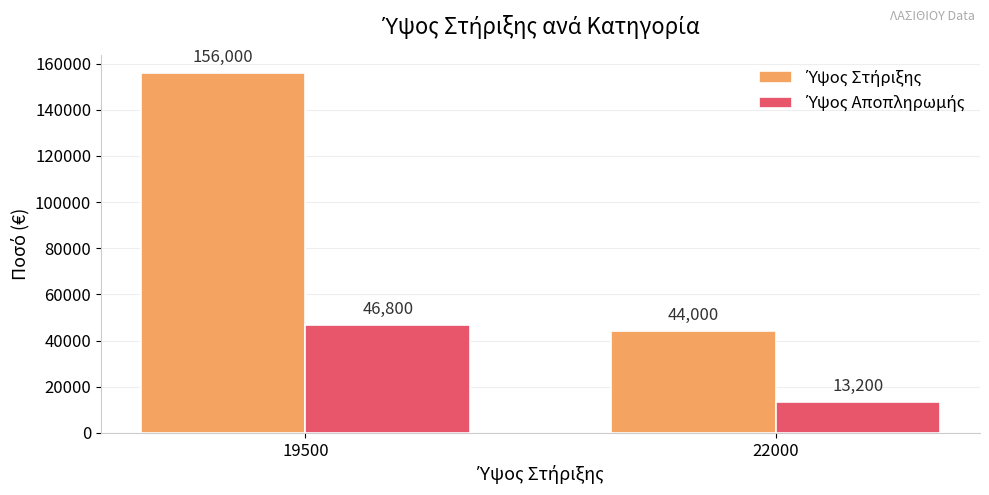

What is the spread (max minus min) of values at 22000?

30800